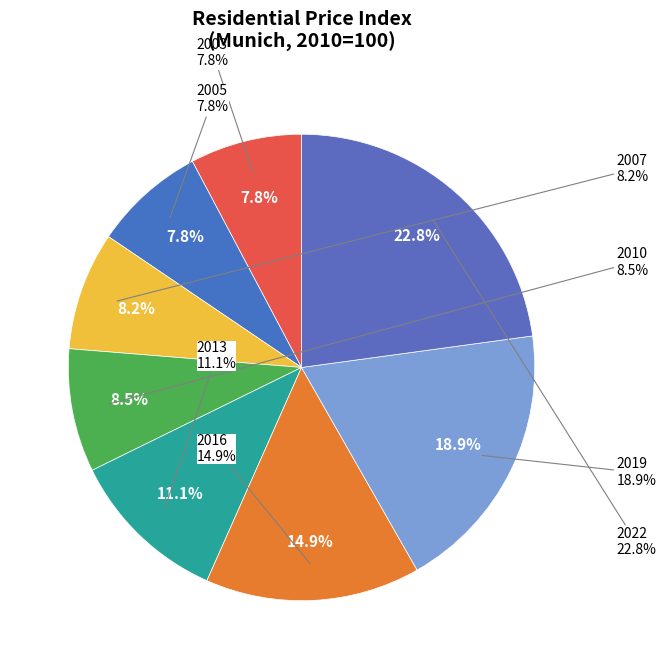

The 2019 slice represents 19% of the pie. True or false?

True